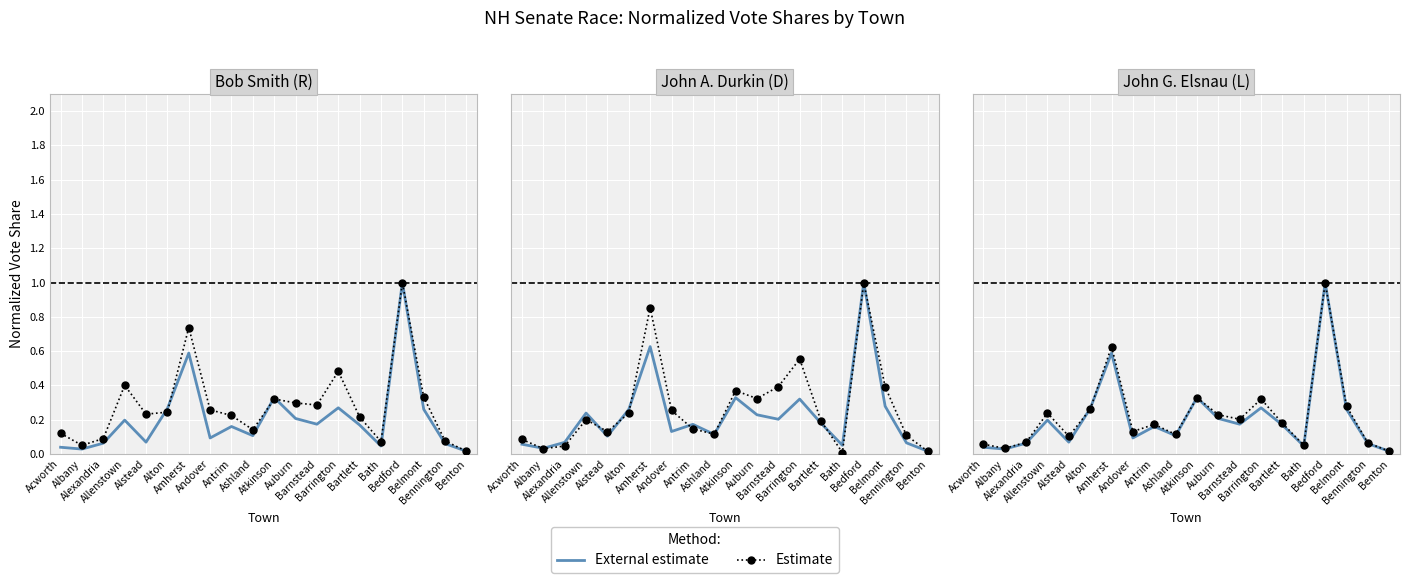

Which series has the widest spread of values?

External estimate